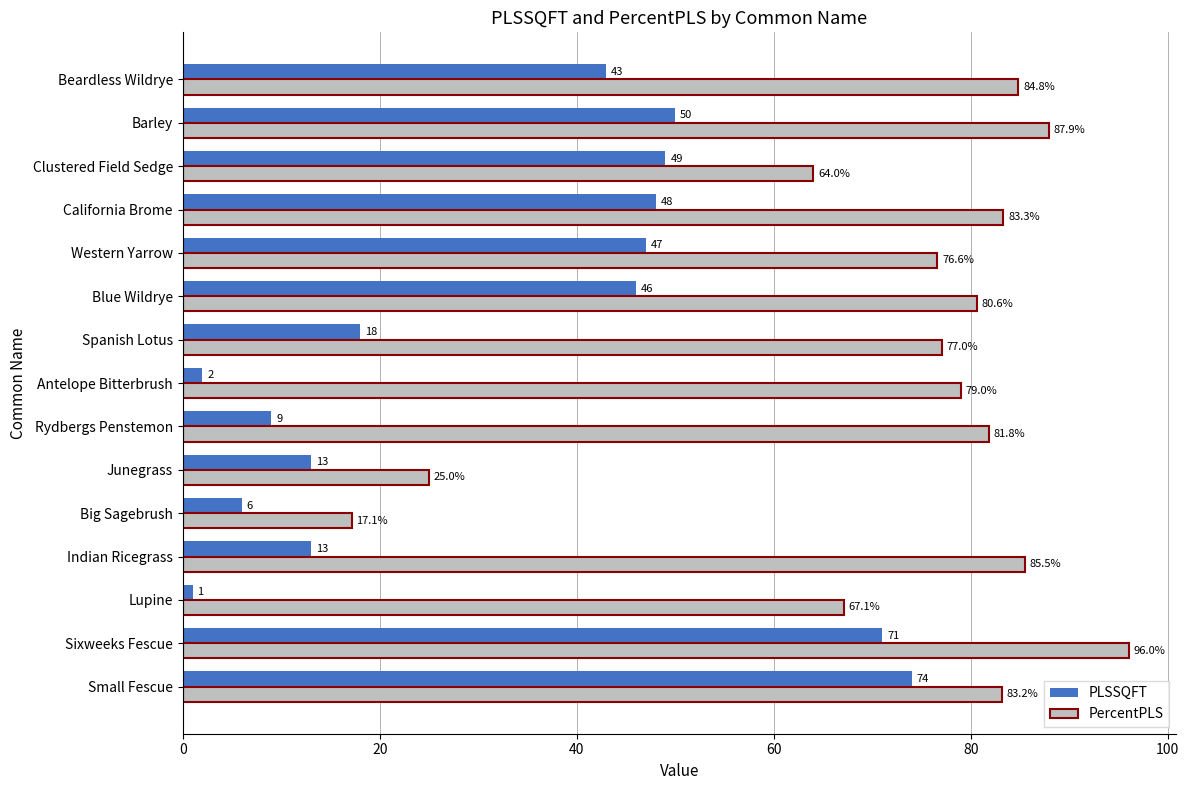

The value of PLSSQFT at Clustered Field Sedge is 76.0. True or false?

False